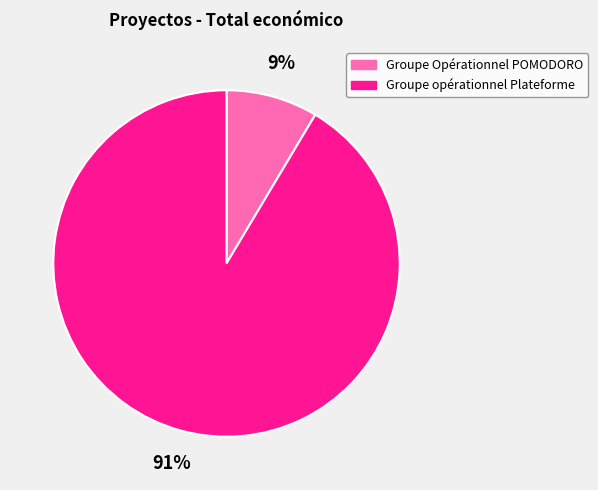

Is it true that Groupe Opérationnel POMODORO is 9% of the pie?

True